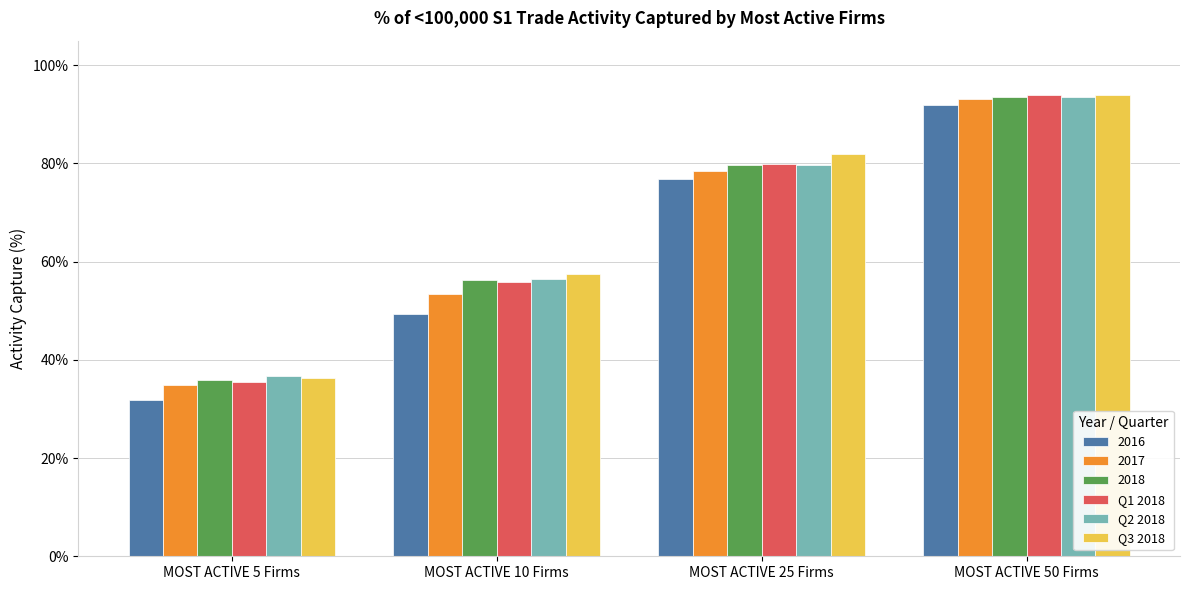

What are all the series names shown in the legend?

2016, 2017, 2018, Q1 2018, Q2 2018, Q3 2018